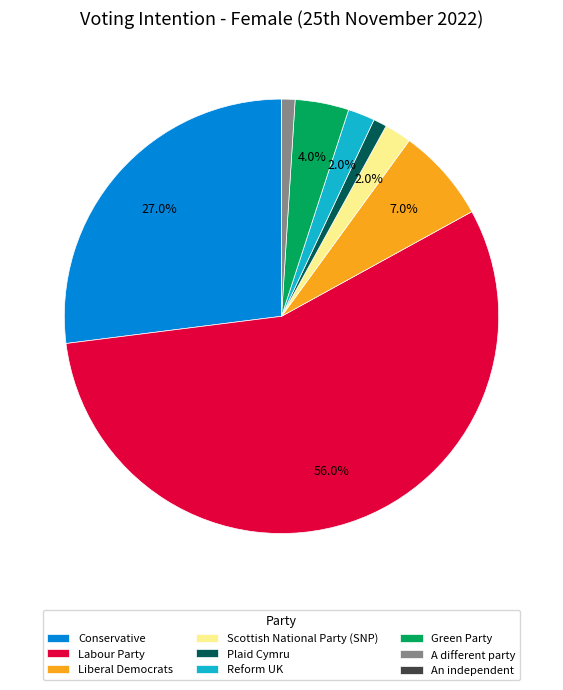

What is the majority slice?

Labour Party